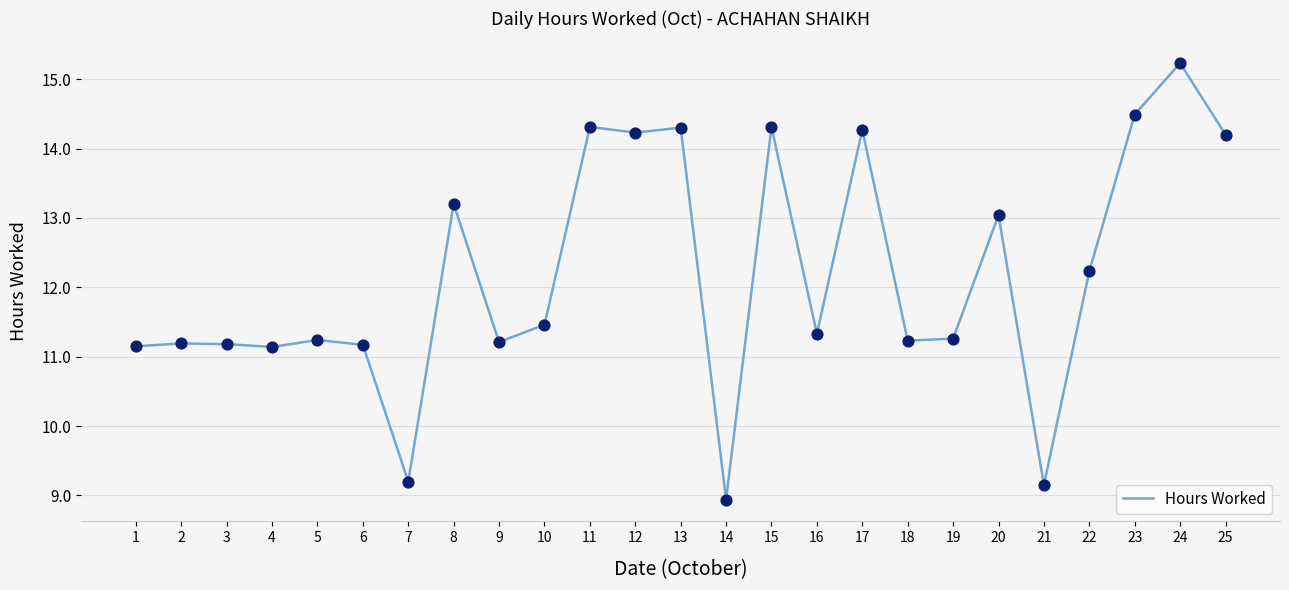

Between 12 and 4, which is larger?

12